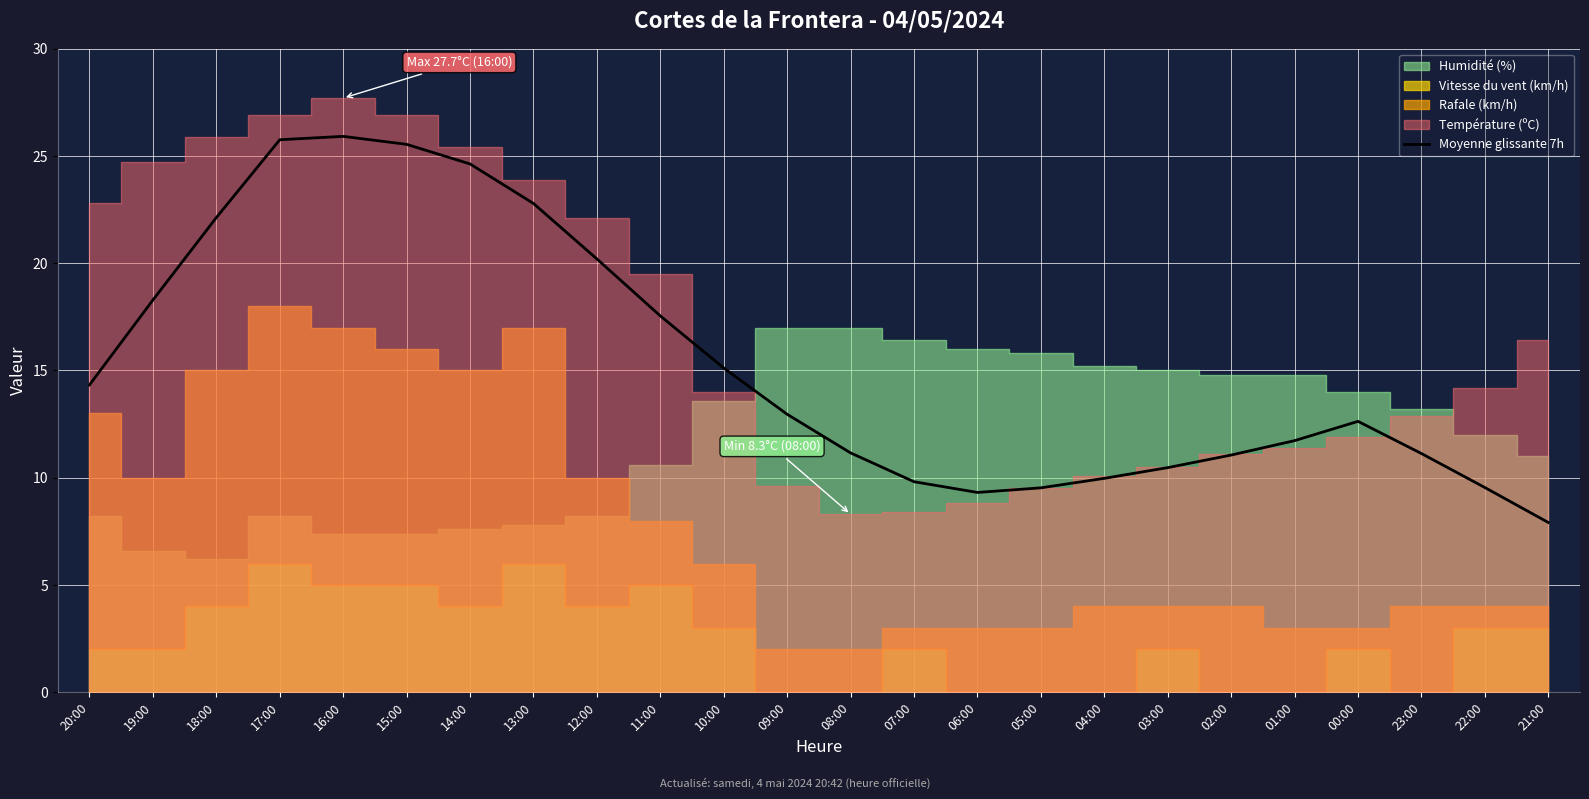

Reading right to left, extract all data points from this chart.

7.9	9.5	11.1	12.6	11.7	11.1	10.5	10.0	9.5	9.3	9.8	11.2	13.0	15.1	17.5	20.2	22.8	24.6	25.5	25.9	25.8	22.1	18.3	14.3